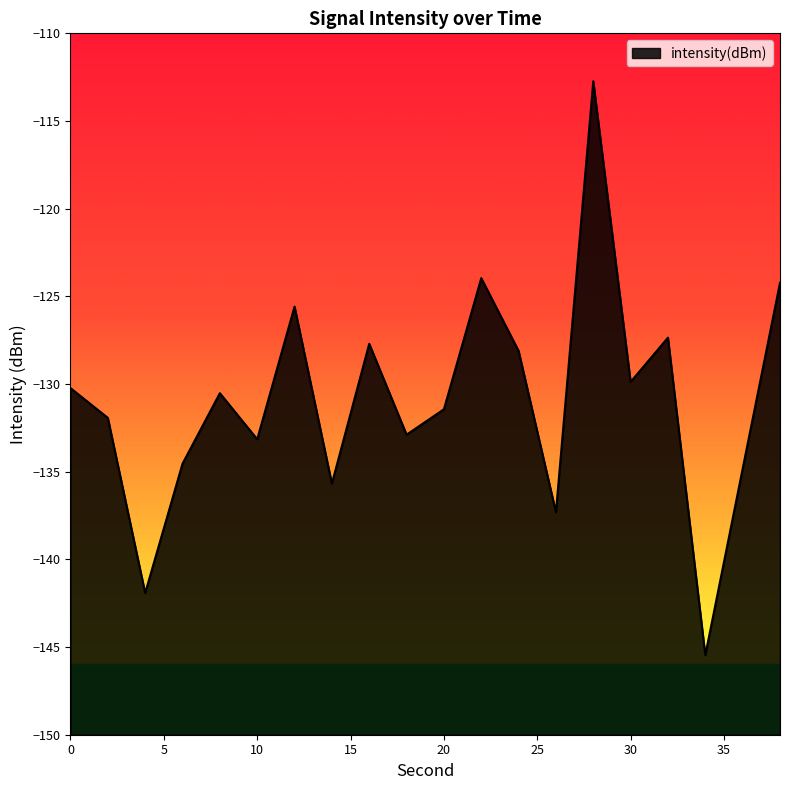

What is the average value?

-131.0